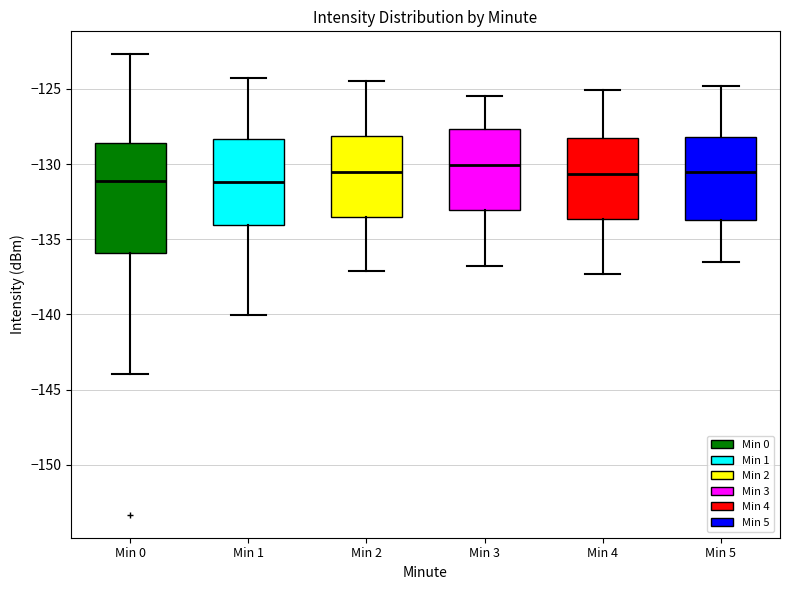

Reading left to right, read every box against the y-axis: the position of its median line, the range the box covers, and the ends of its whiskers. The values are not printed on the chart, so give them approximately, as read against the axis.

Min 0: median -131.0, box -136.0 to -128.5, whiskers -144.0 to -122.5
Min 1: median -131.0, box -134.0 to -128.5, whiskers -140.0 to -124.5
Min 2: median -130.5, box -133.5 to -128.0, whiskers -137.0 to -124.5
Min 3: median -130.0, box -133.0 to -127.5, whiskers -137.0 to -125.5
Min 4: median -130.5, box -133.5 to -128.5, whiskers -137.5 to -125.0
Min 5: median -130.5, box -133.5 to -128.0, whiskers -136.5 to -125.0